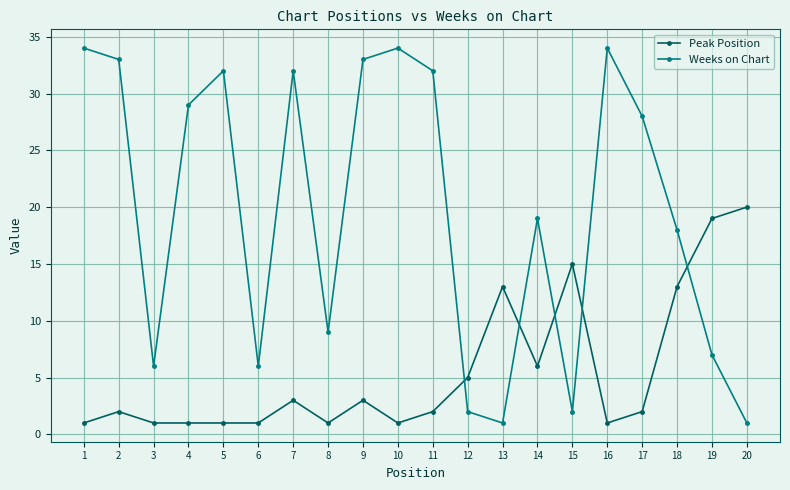

What is the sum of all Weeks on Chart values?

392